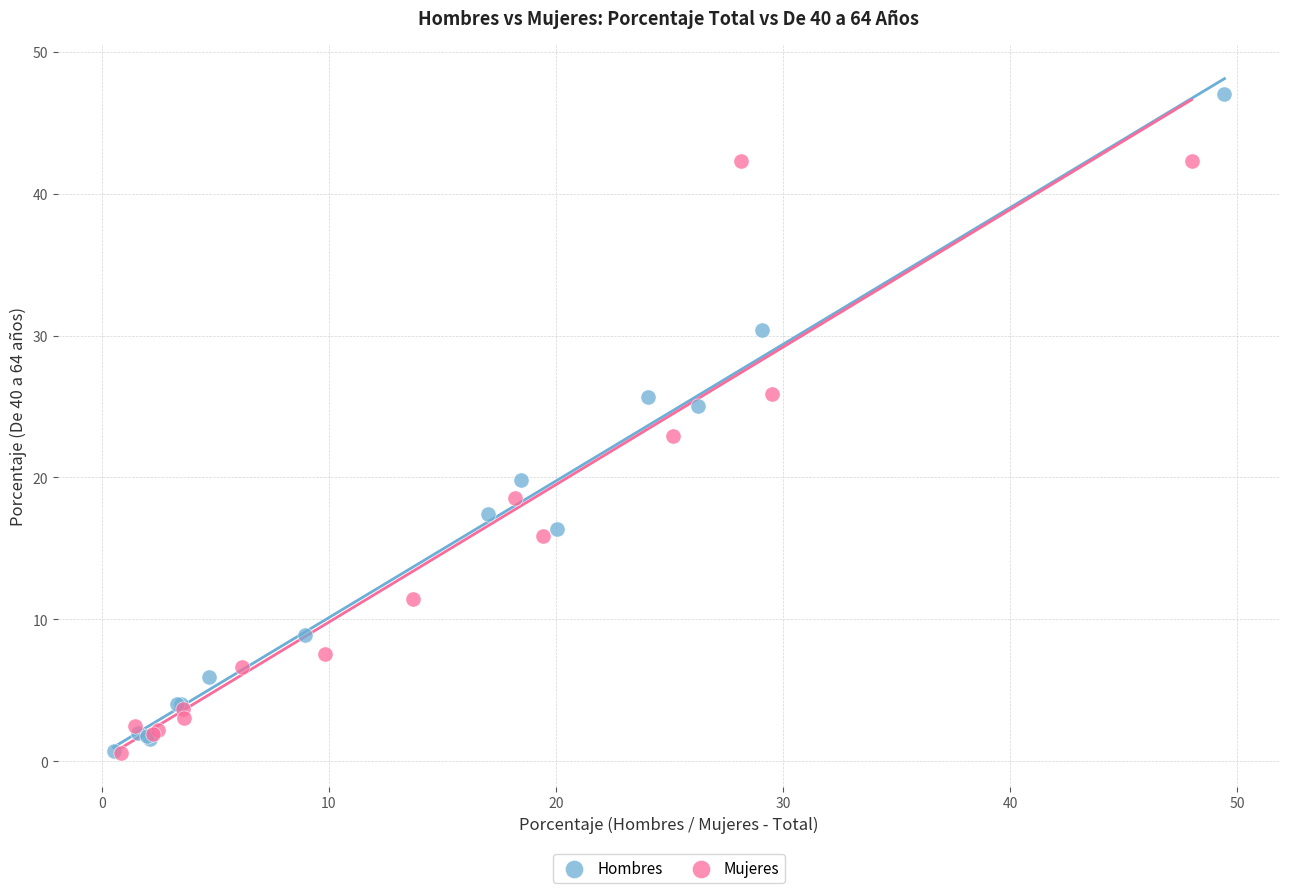

Which series reaches the maximum Y coordinate?

Hombres